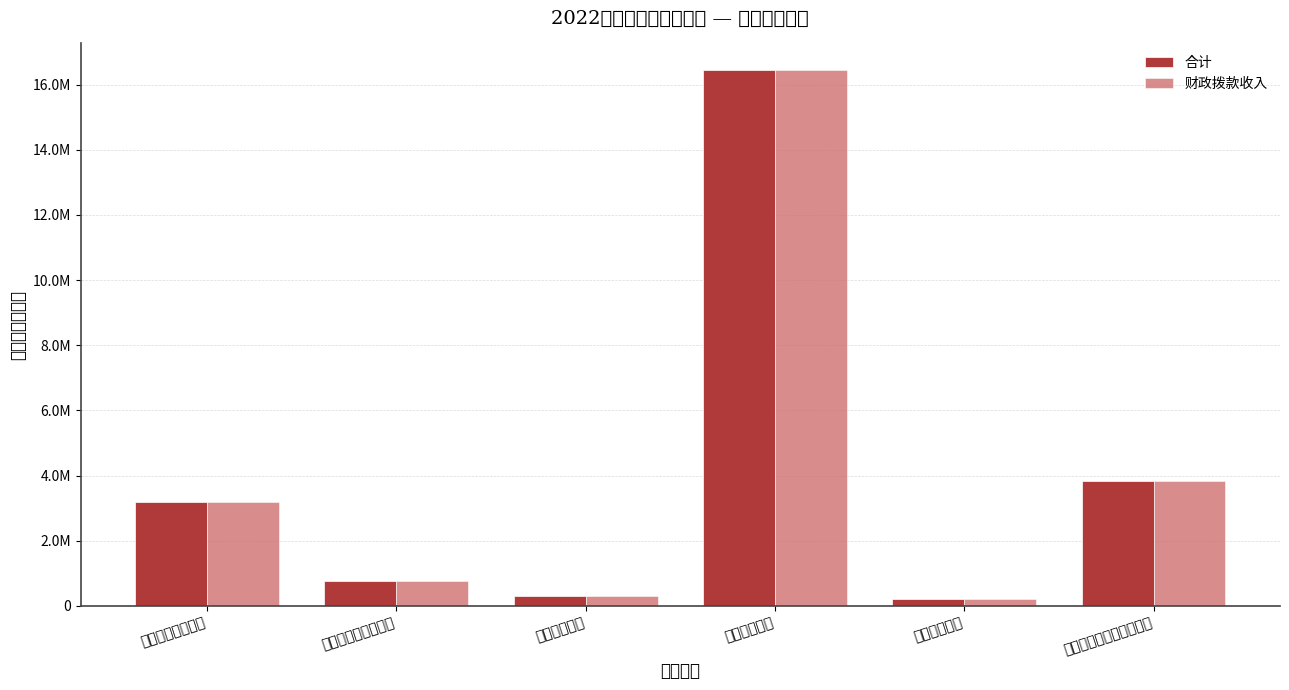

Reading right to left, transcribe all the data shown in this chart.

合计: 3832000.0	213102.1	16441323.0	319653.2	761795.8	3203000.0
财政拨款收入: 3832000.0	213102.1	16441323.0	319653.2	761795.8	3203000.0